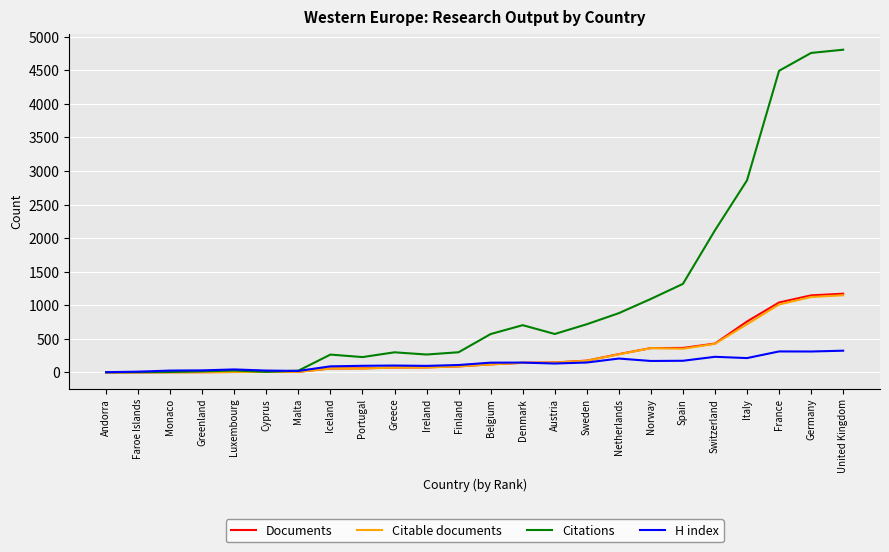

What is the maximum value shown in the chart?

4806